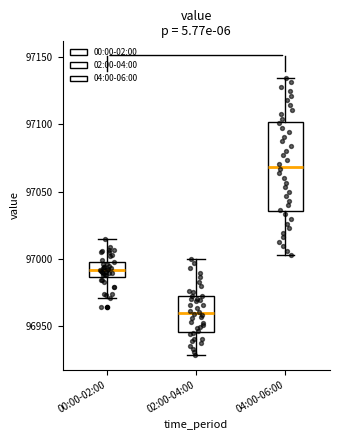

Which box has the highest median line?

04:00-06:00